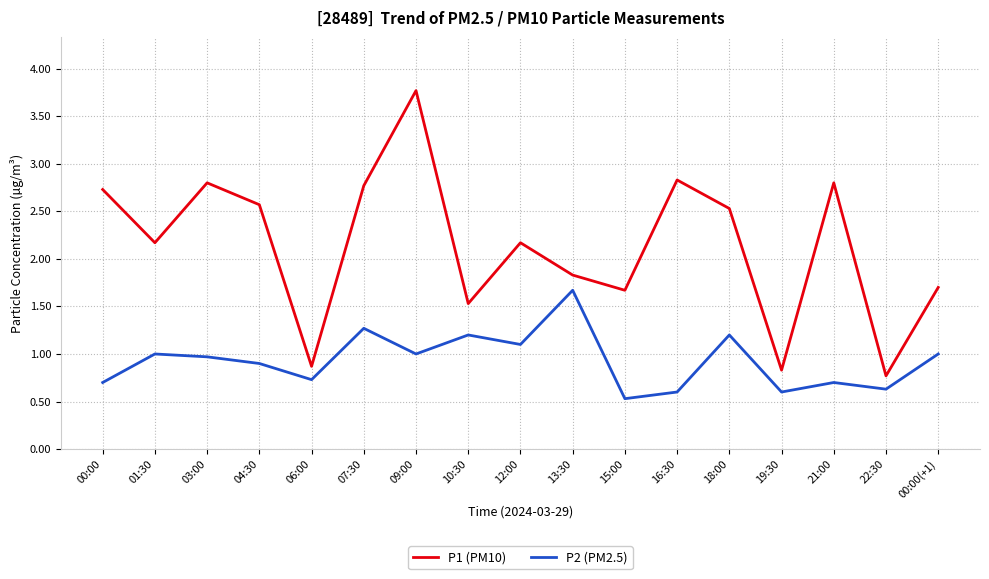

Does the chart have visible grid lines?

Yes